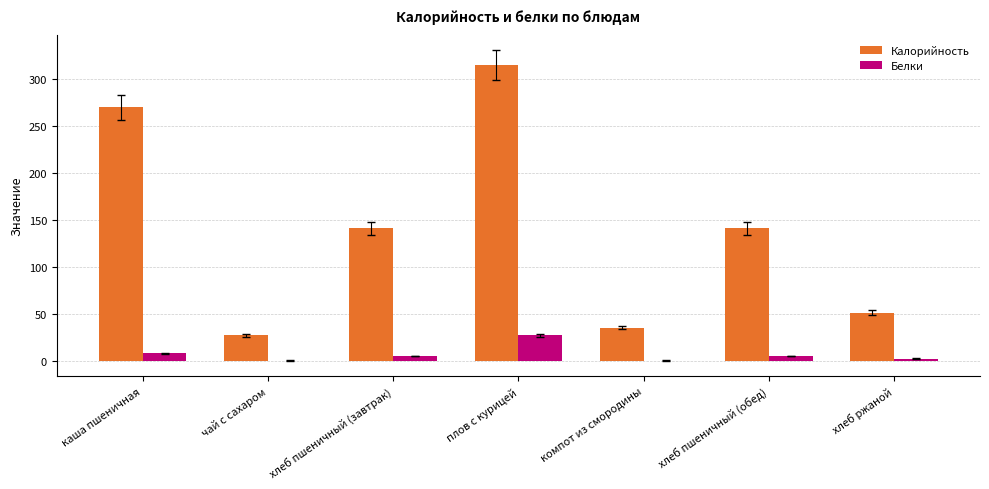

Which series changed the most between чай с сахаром and хлеб ржаной?

Калорийность